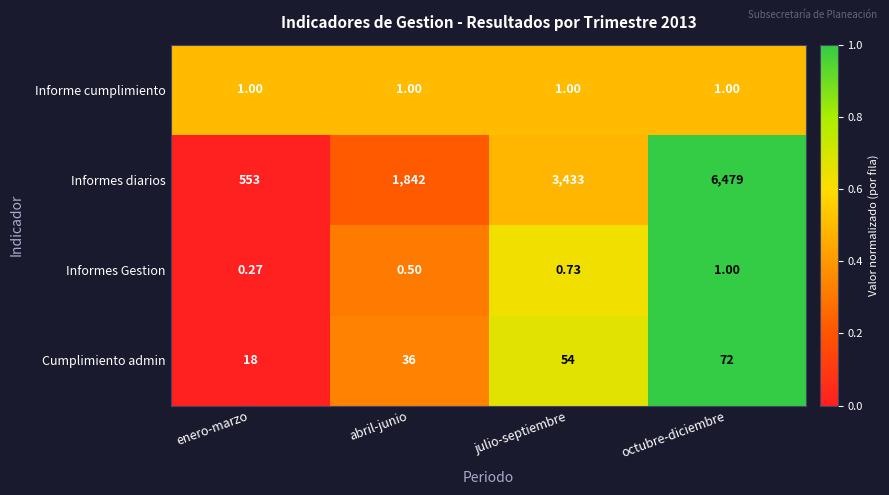

Which series has the largest total across all categories?

Informes diarios